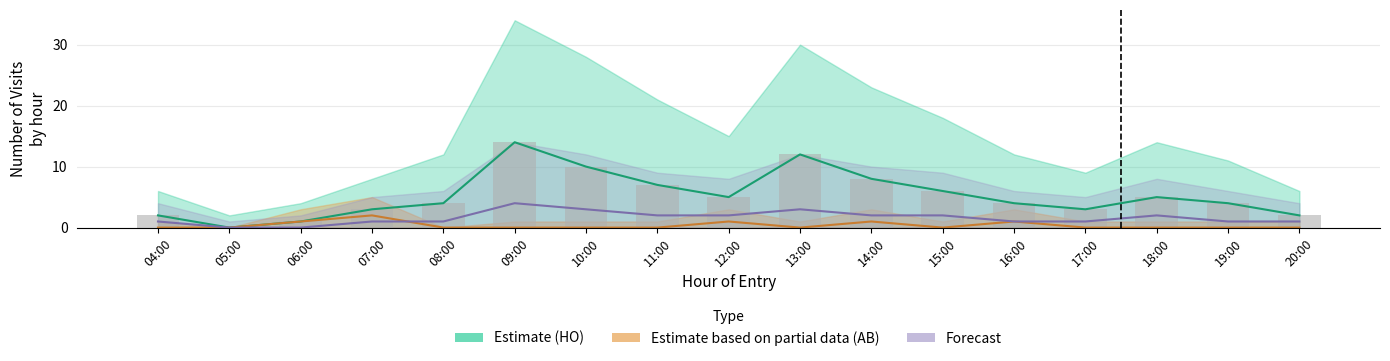

At how many categories does at least one series exceed 8?

3